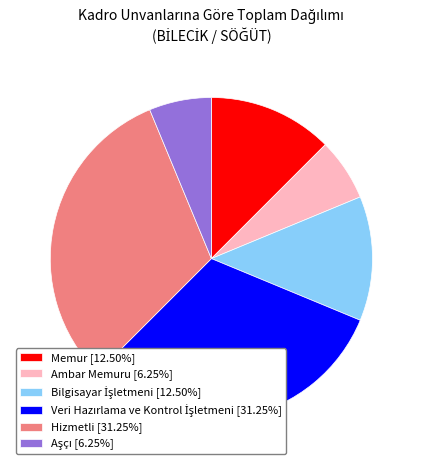

Do Memur [12.50%] and Ambar Memuru [6.25%] together represent more than half of the pie?

No